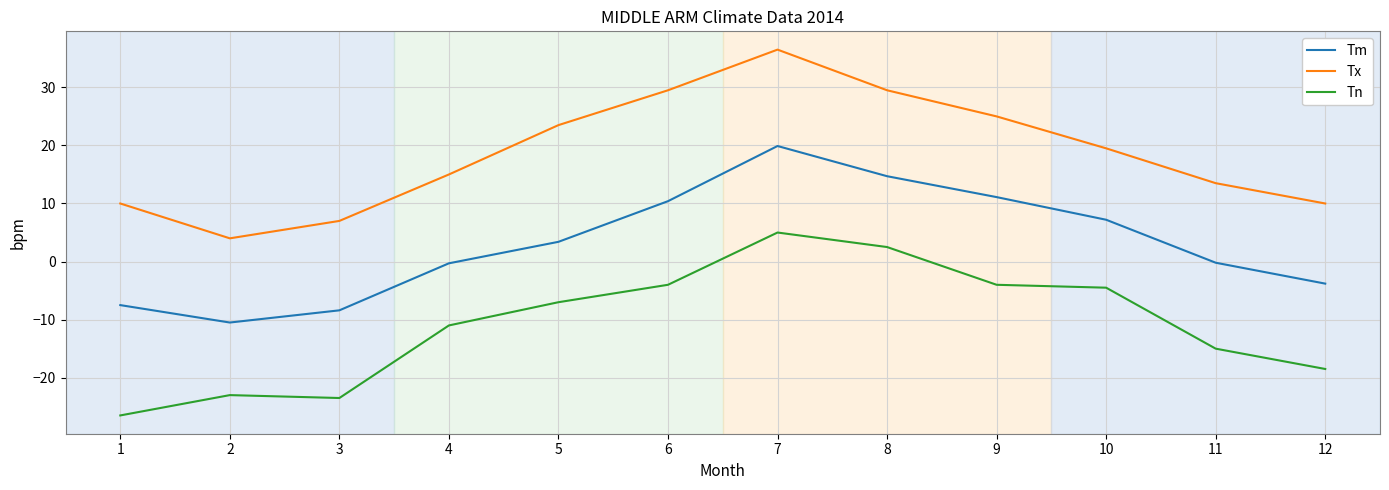

What is the smallest value displayed?

-26.5